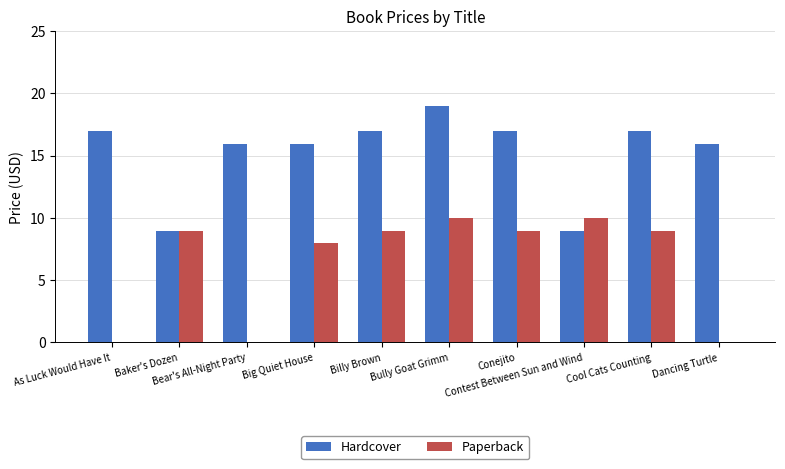

What is the sum of all Hardcover values?

152.5